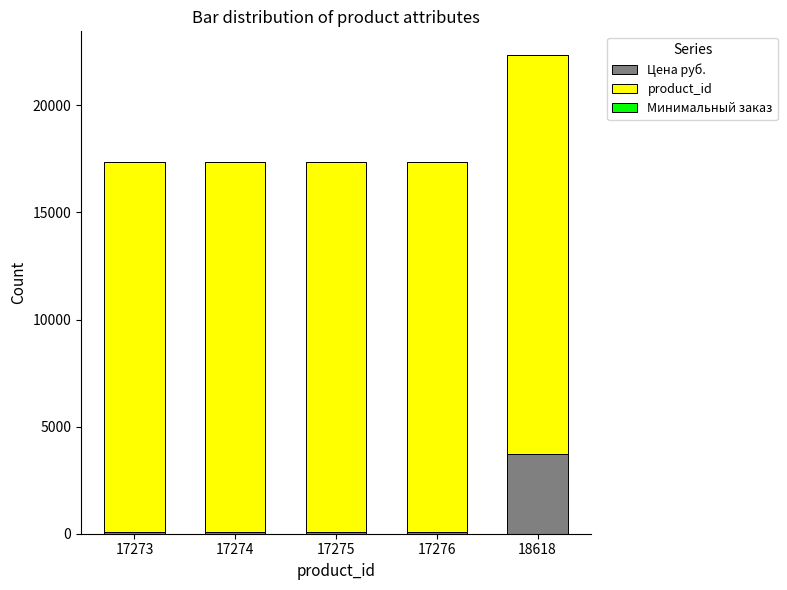

What is the sum of the Цена руб. values at 17276 and 17274?

156